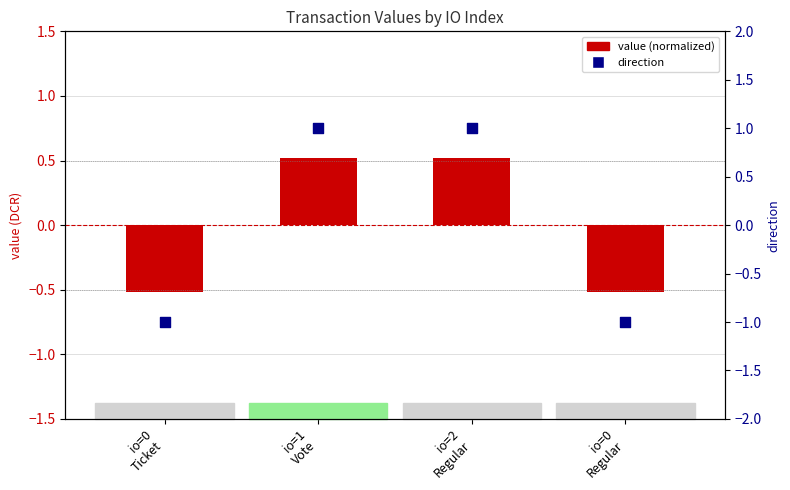

Is the value of value (normalized) at io=0
Regular greater than the value of direction at io=1
Vote?

No